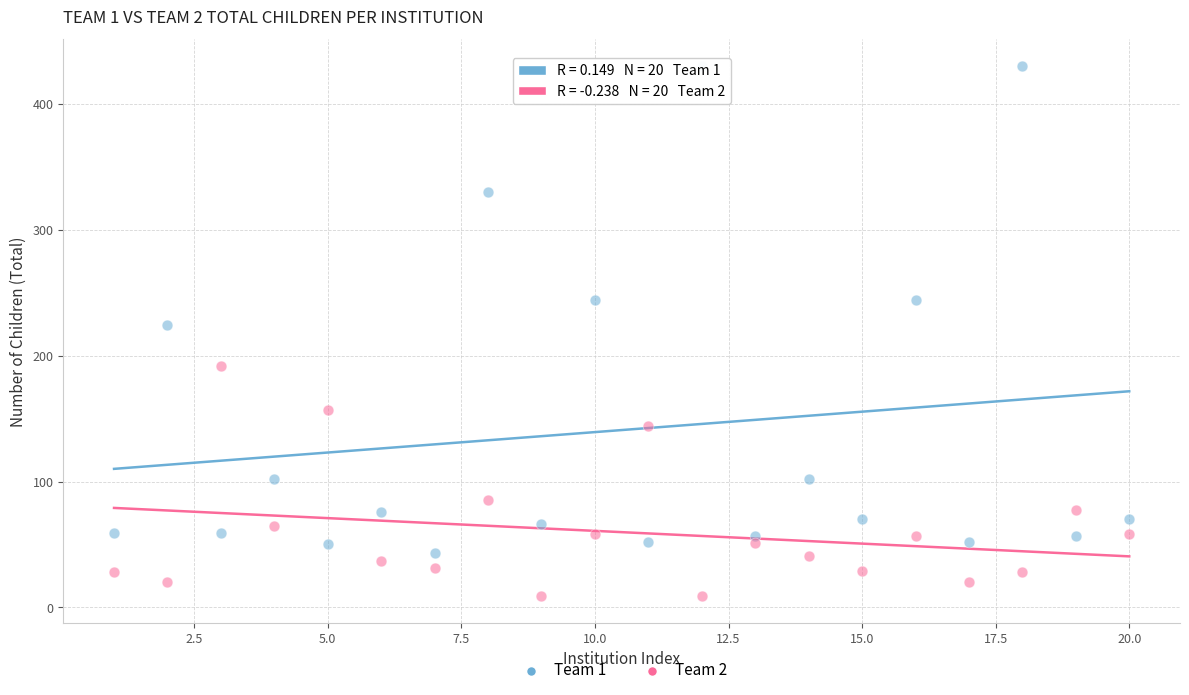

Which series reaches the maximum Y coordinate?

Team 1